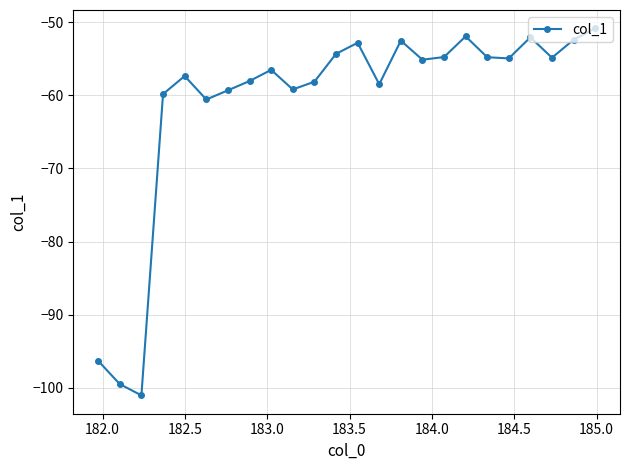

How many interior local valleys (lower than both neighbors) does the data have?

7